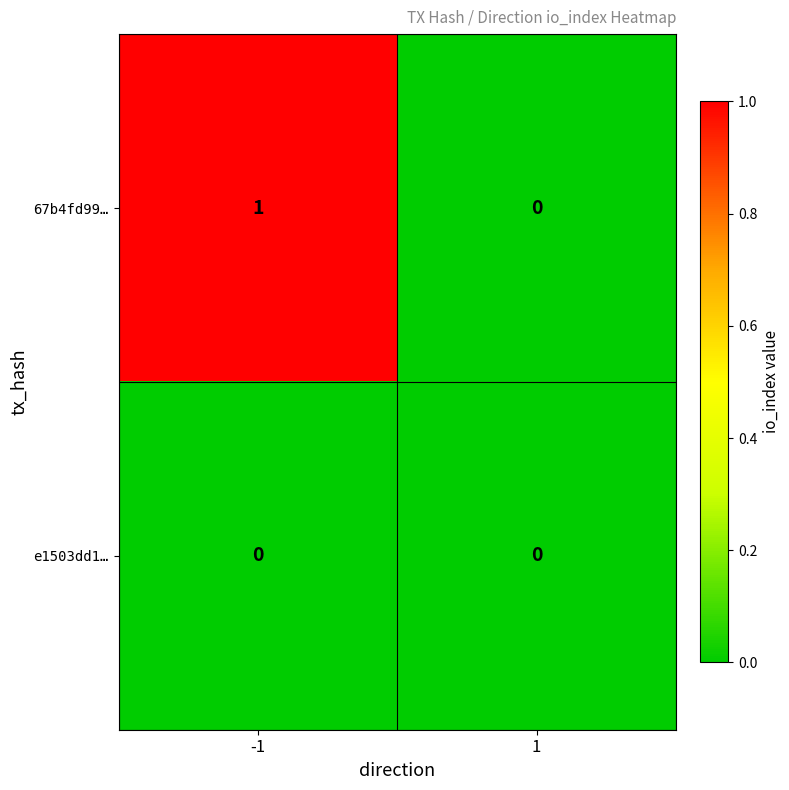

The value of 67b4fd99… at 1 is 1. True or false?

False